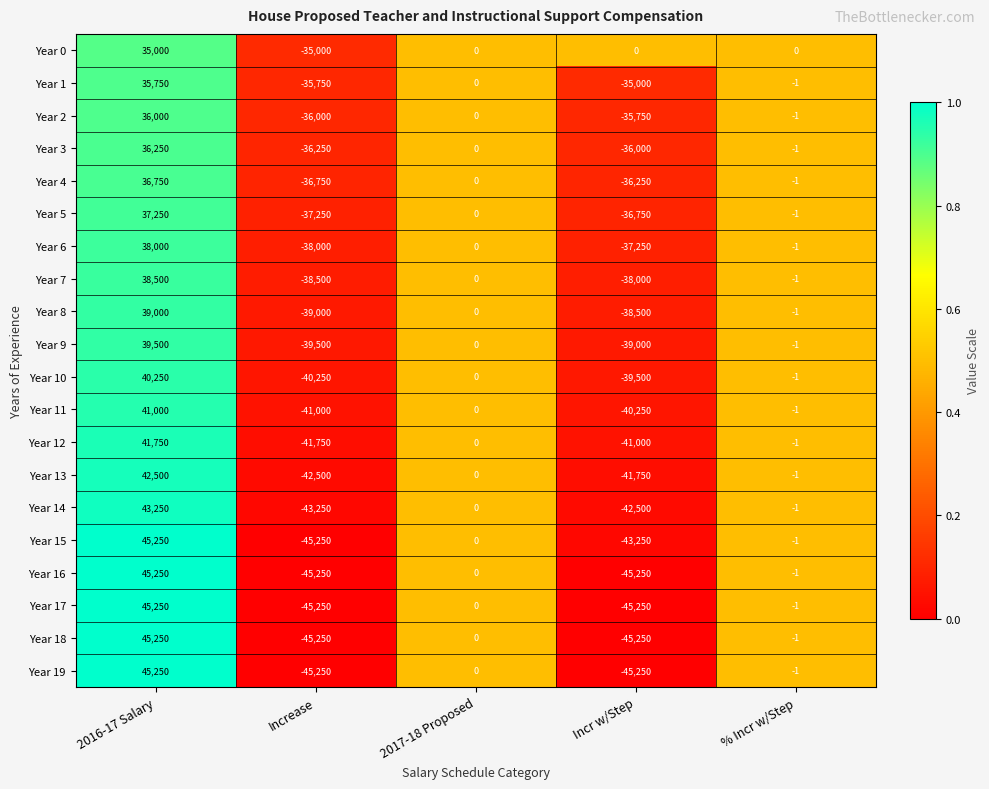

The value of Year 1 at % Incr w/Step is 0. True or false?

False